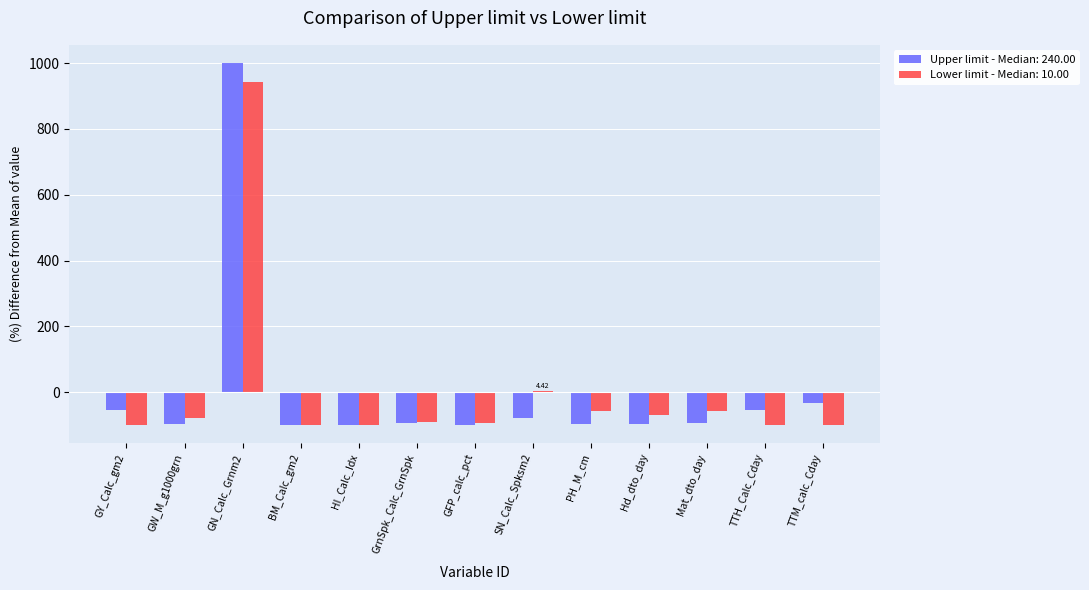

What is the total value across all series at HI_Calc_Idx?

-200.0